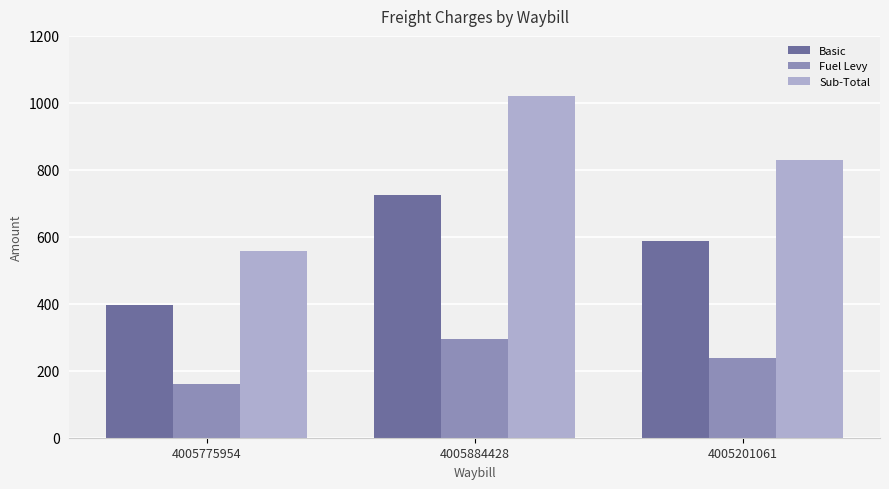

What is the label of the 2nd bar from the left?

4005884428